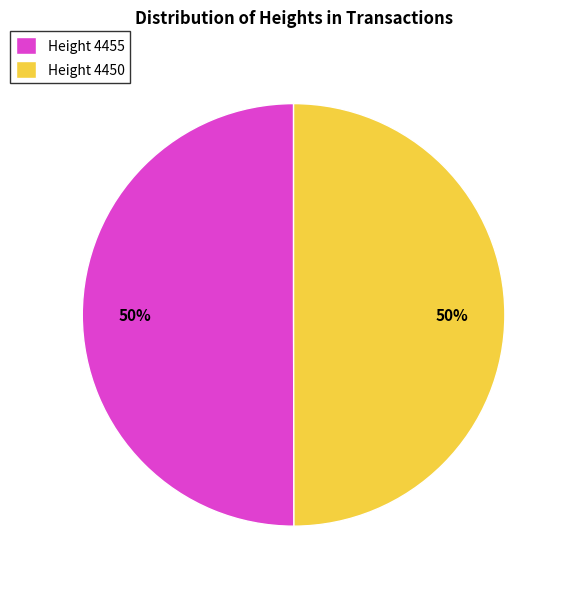

To the nearest percent, what portion does Height 4455 represent?

50%